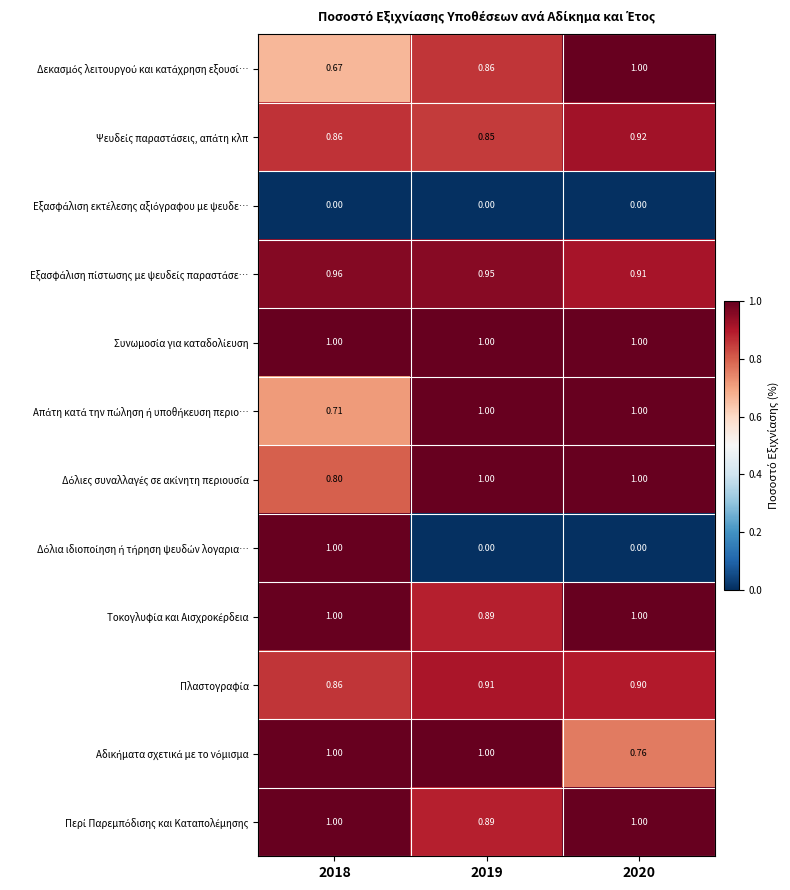

At which category is the sum across all series the highest?

2018